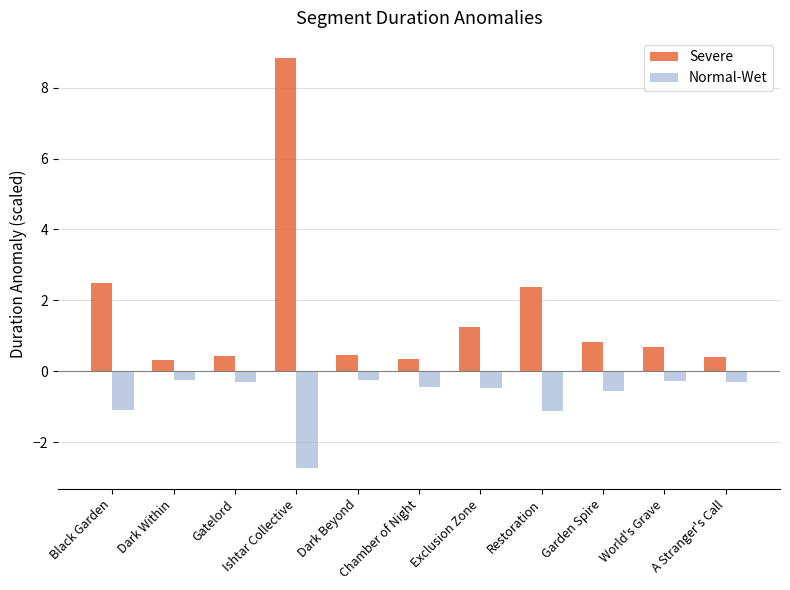

At how many categories does at least one series exceed 6?

1